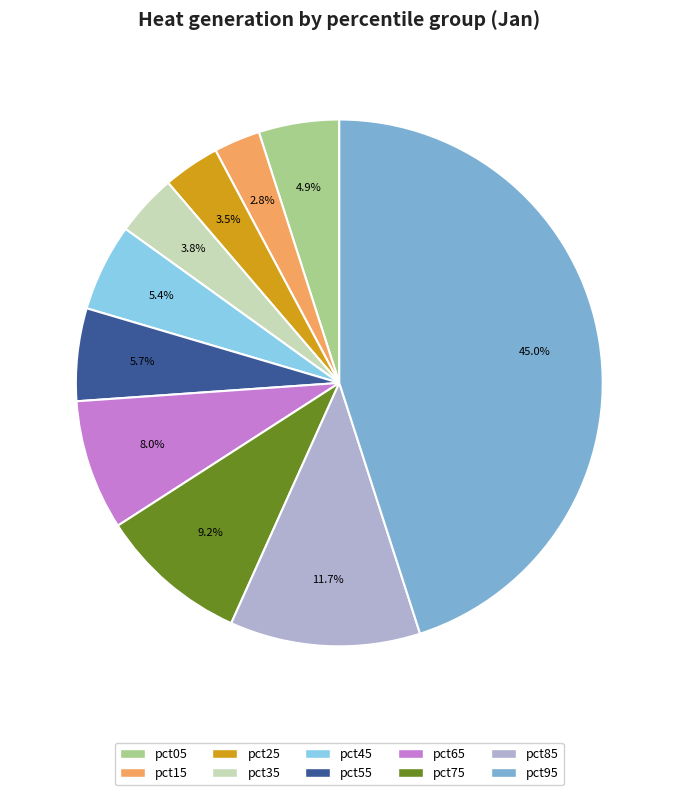

What percentage do pct85 and pct55 together represent?

17.4%